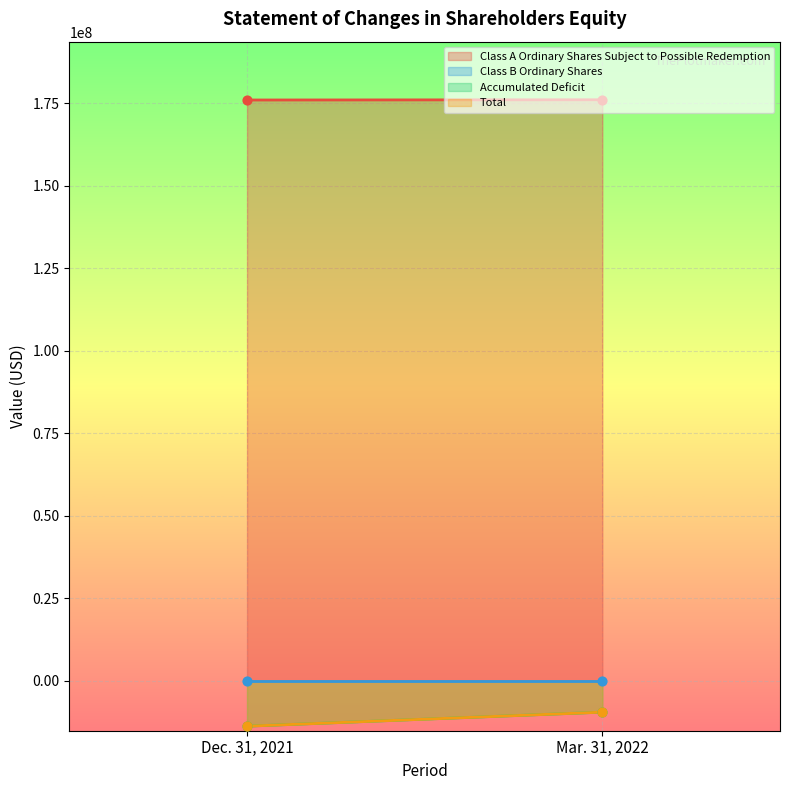

What are all the series names shown in the legend?

Class A Ordinary Shares Subject to Possible Redemption, Class B Ordinary Shares, Accumulated Deficit, Total